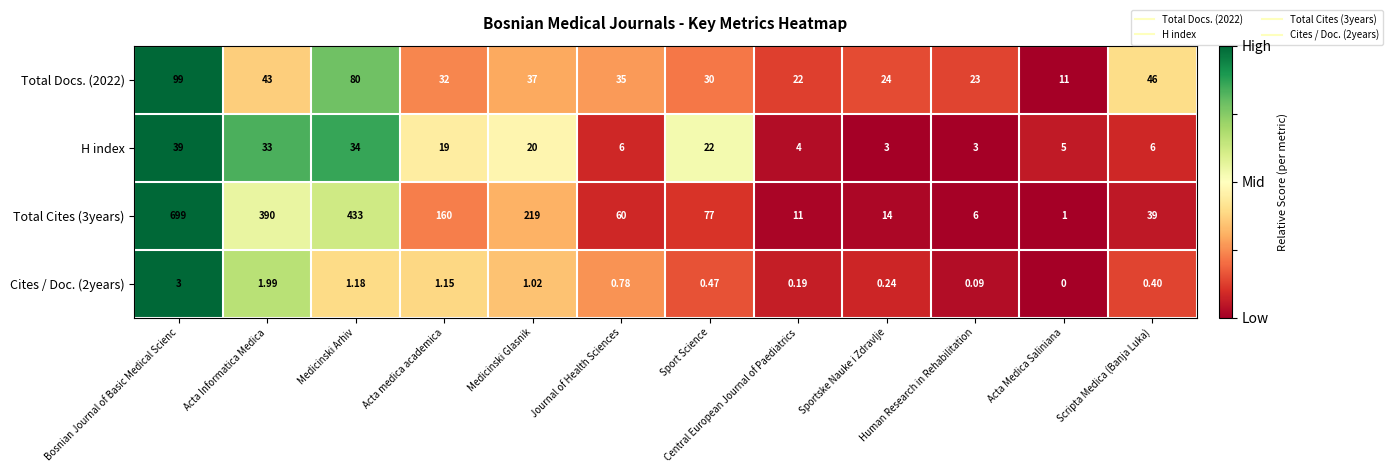

Rank the categories by Total Docs. (2022) value from lowest to highest.

Acta Medica Saliniana, Central European Journal of Paediatrics, Human Research in Rehabilitation, Sportske Nauke i Zdravlje, Sport Science, Acta medica academica, Journal of Health Sciences, Medicinski Glasnik, Acta Informatica Medica, Scripta Medica (Banja Luka), Medicinski Arhiv, Bosnian Journal of Basic Medical Scienc